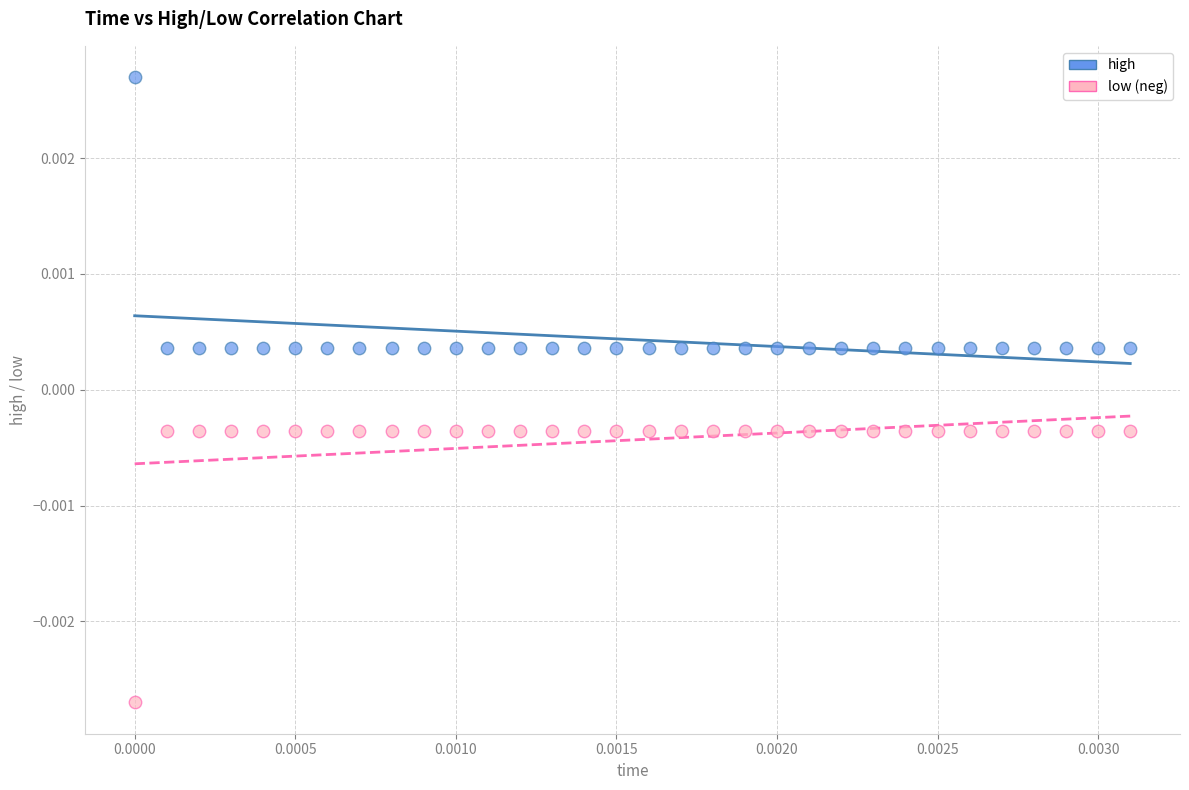

How many points are shown in the scatter plot?

64